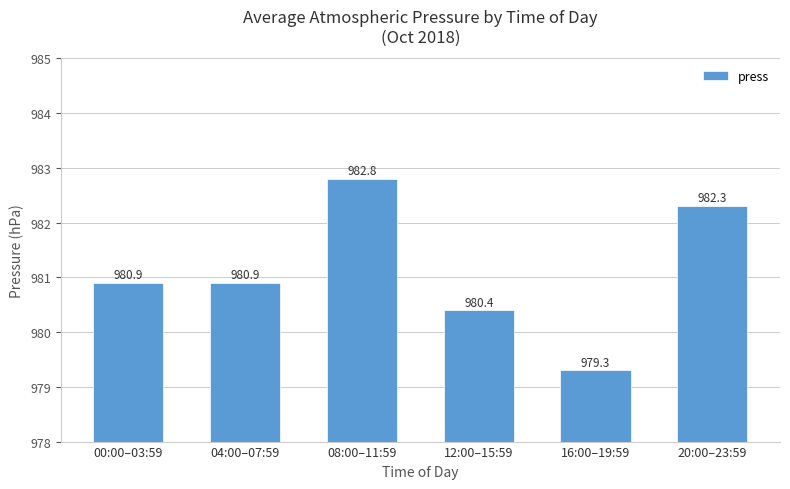

The value at 08:00–11:59 is 982.8. True or false?

True